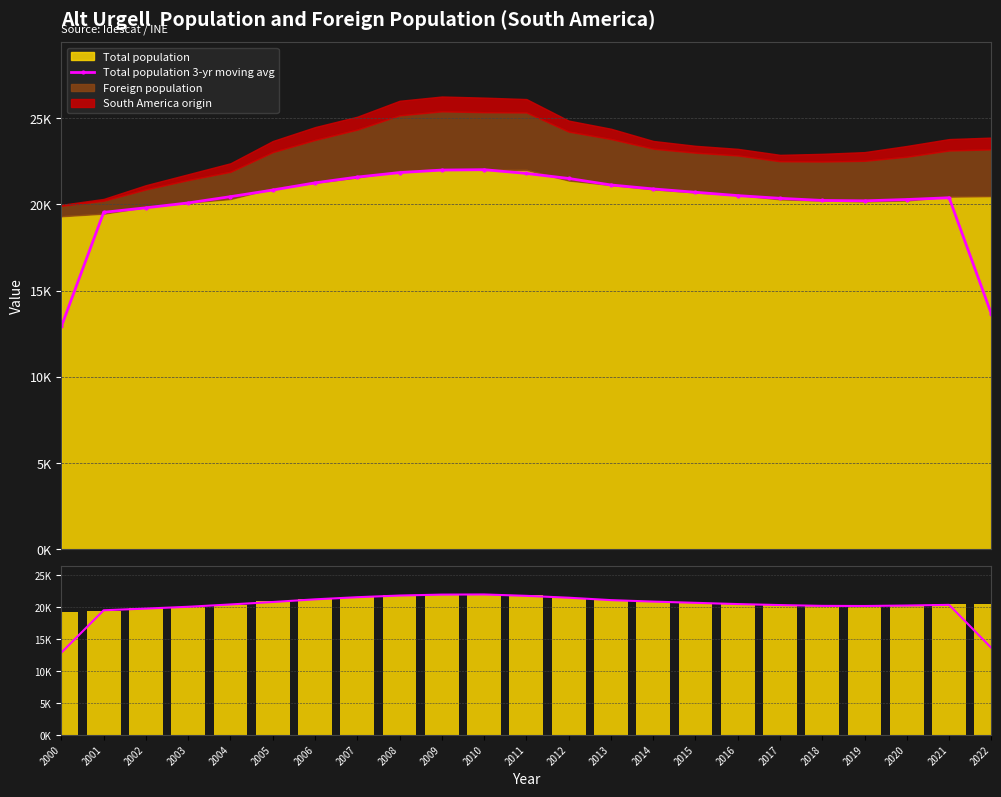

Where does the Total population moving avg series first go above 20513?

2005